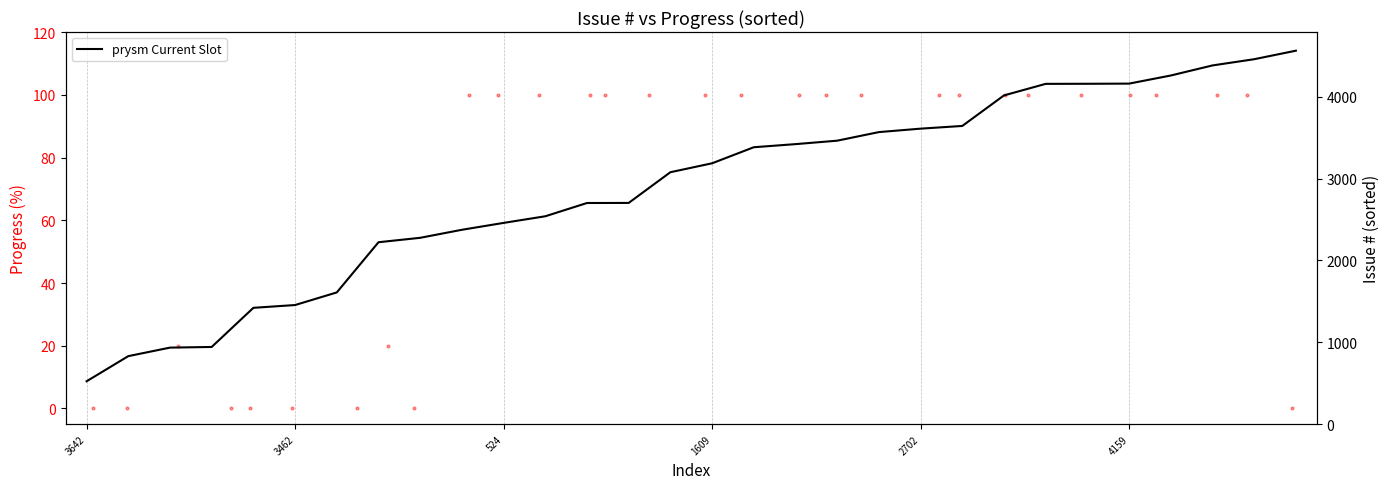

Which series has the largest total across all categories?

prysm Current Slot